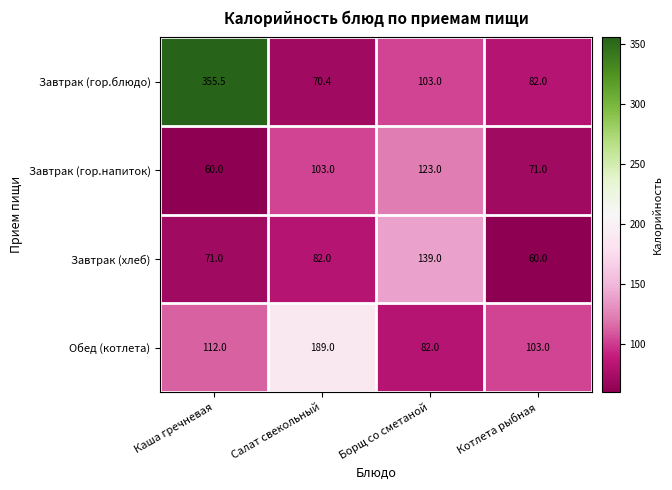

Which category has the highest value across all series?

Каша гречневая